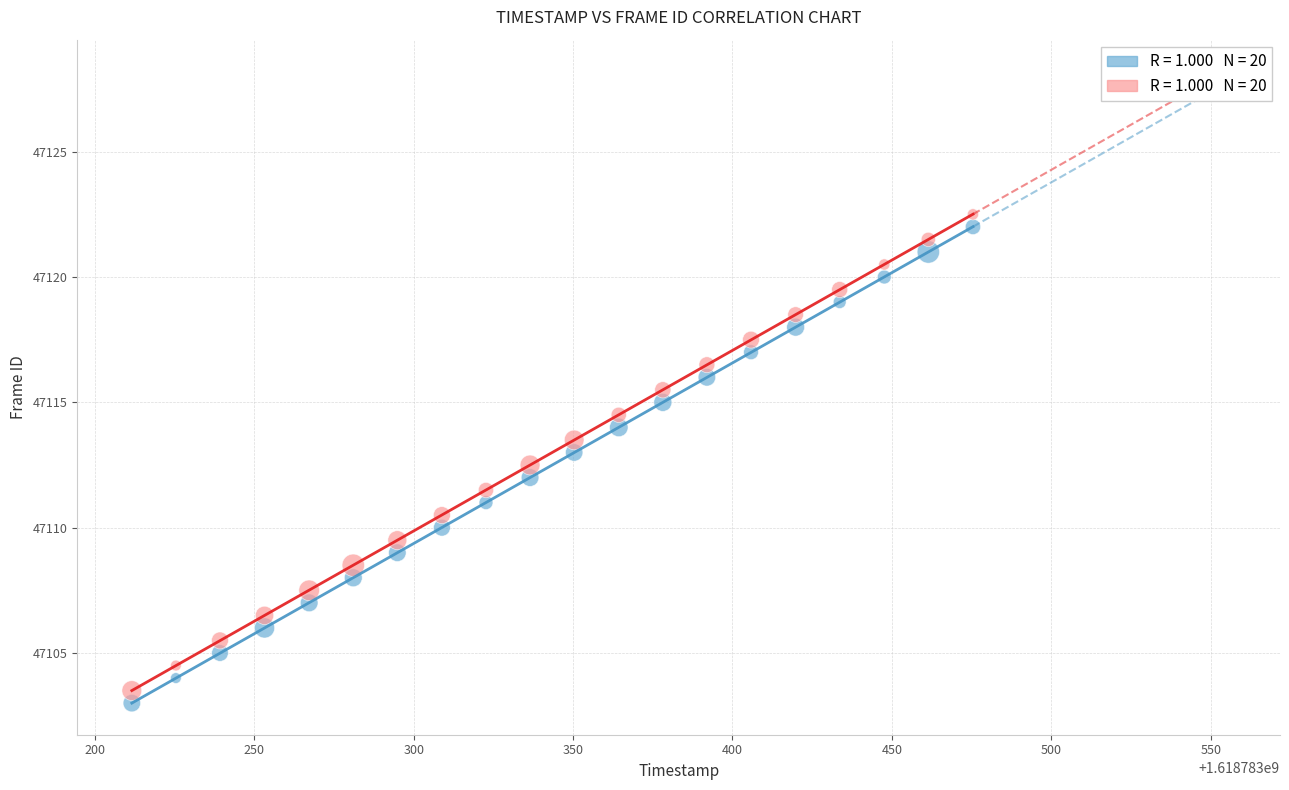

Across all data points, what is the range of X values (max minus min)?

263.8